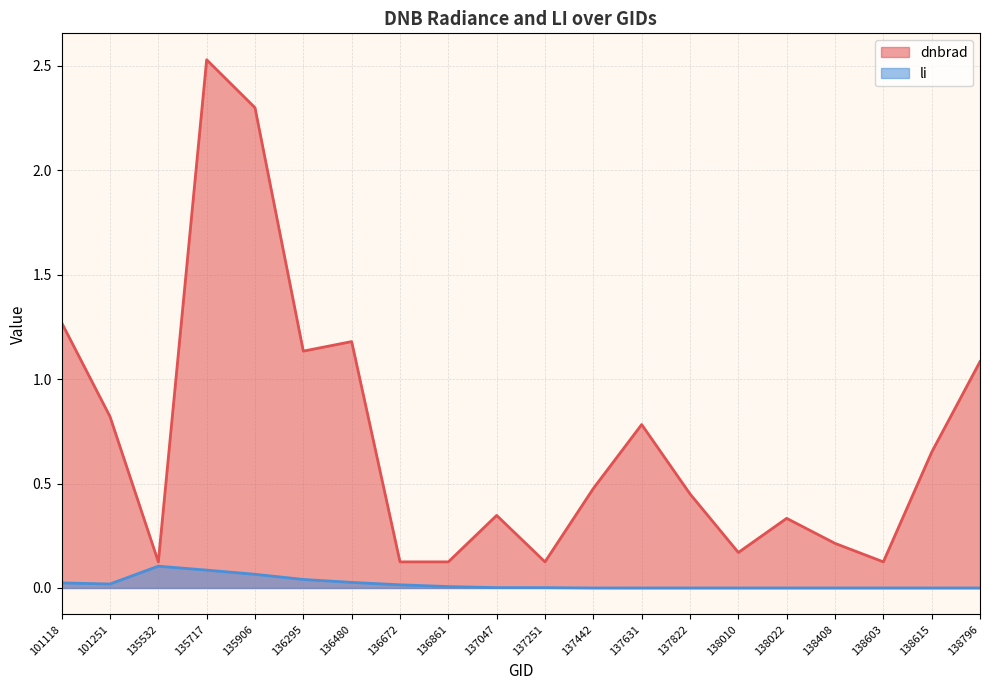

Which has a higher value, 138022 or 138010?

138022